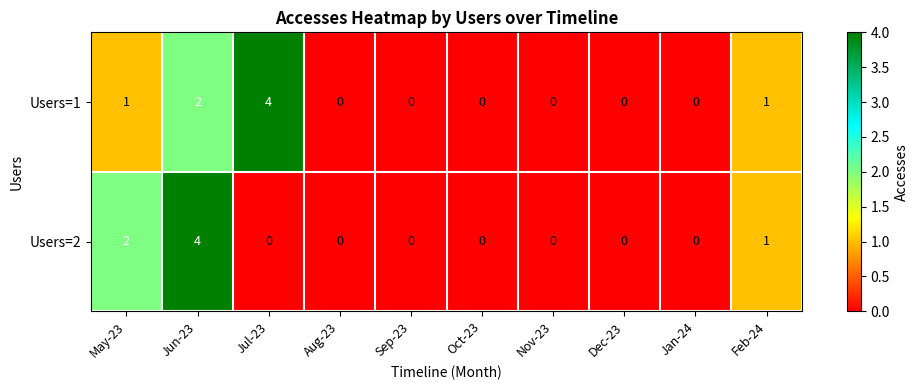

What is the sum of all Users=1 values?

8